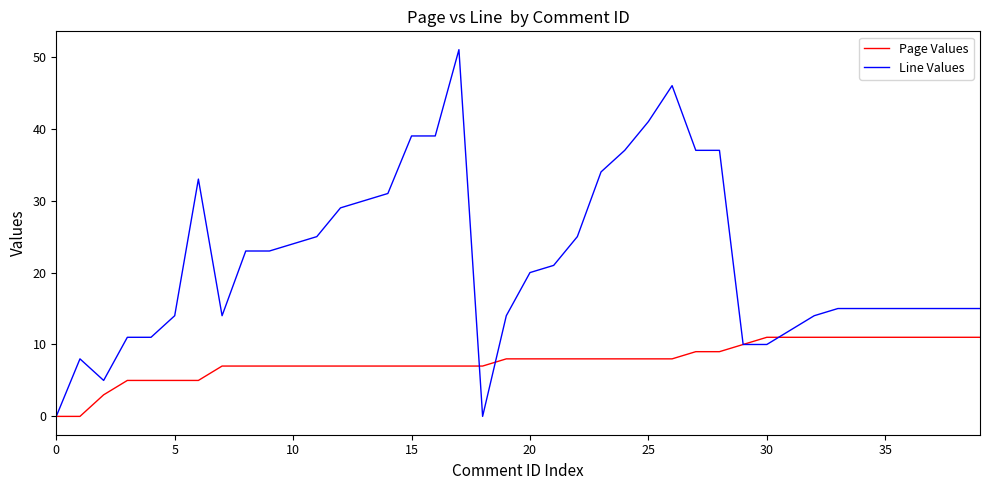

At how many categories does at least one series exceed 48?

1